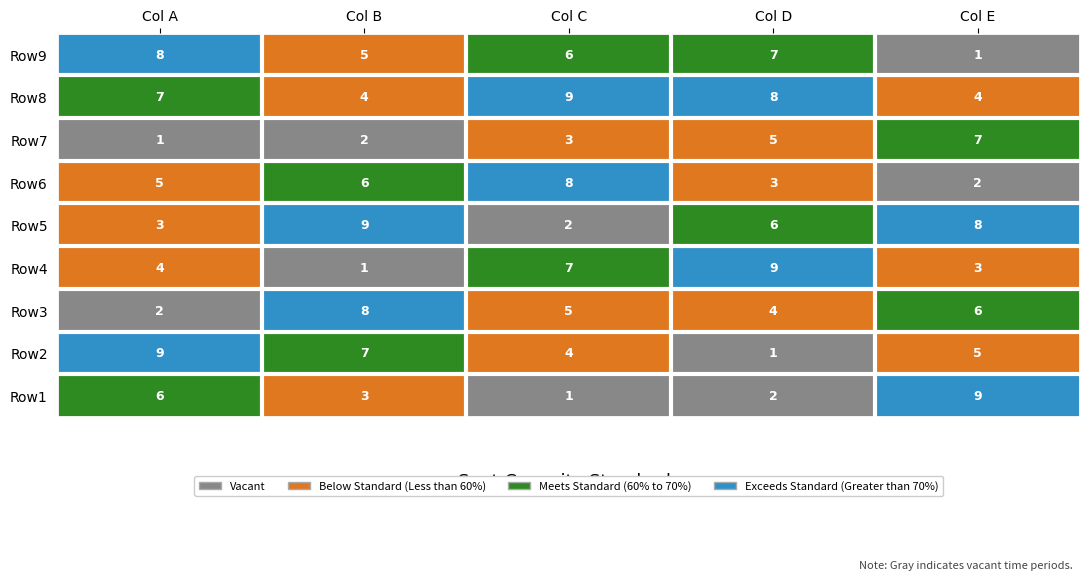

Which series has the largest total across all categories?

Row8